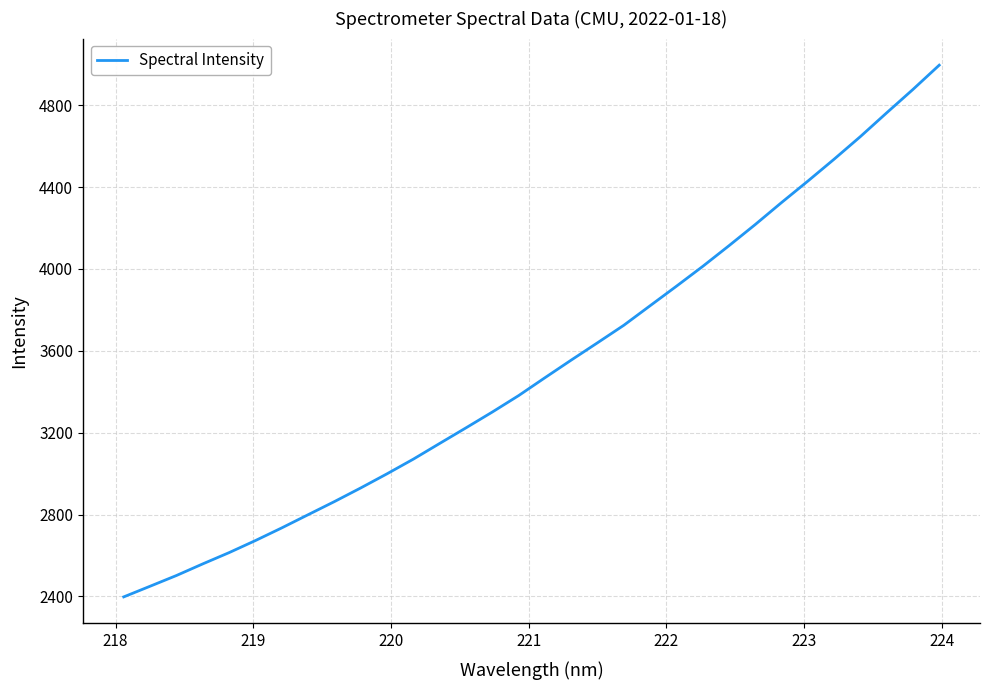

What is the maximum value shown in the chart?

4995.2